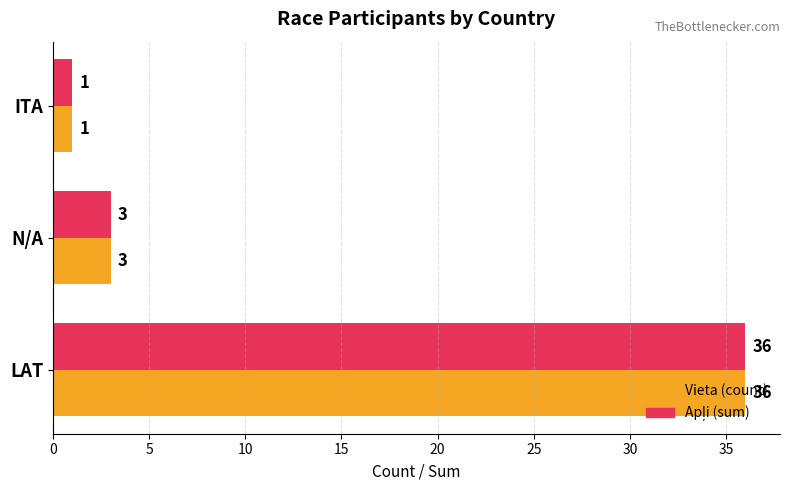

Is it true that Vieta (count) equals 1 at ITA?

True